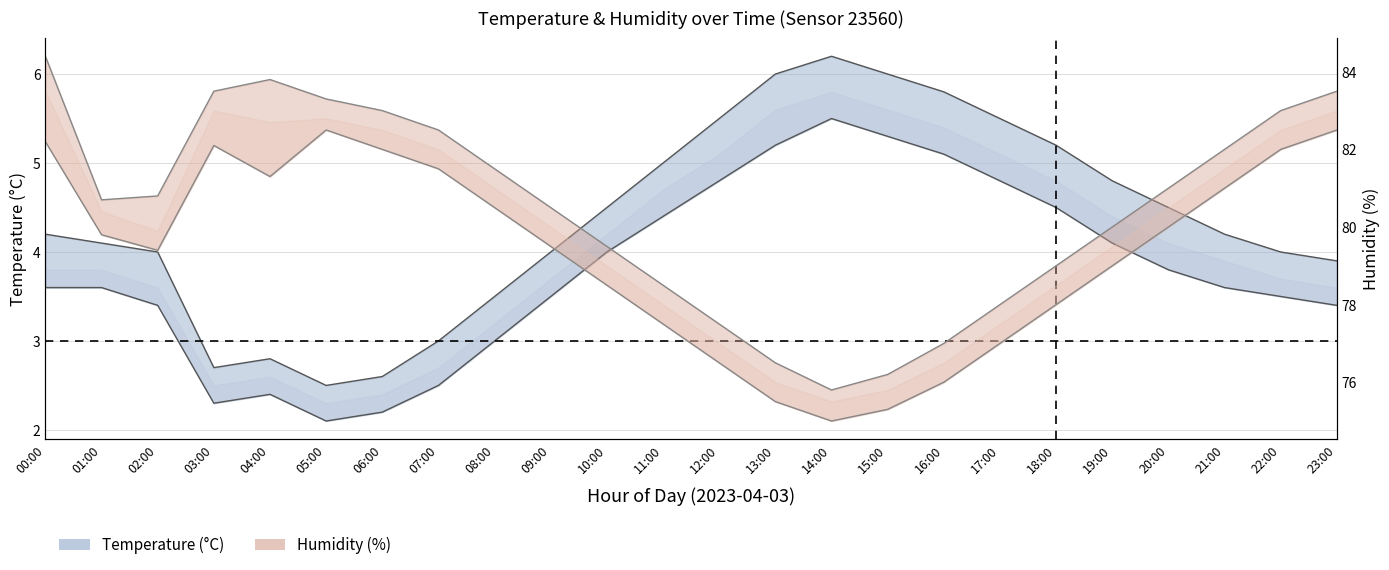

Which has a higher value, 23:00 or 04:00?

23:00